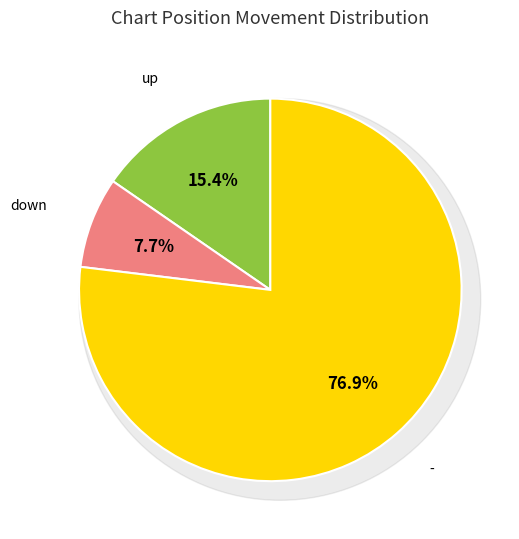

What percentage is the down slice, to the nearest percent?

8%